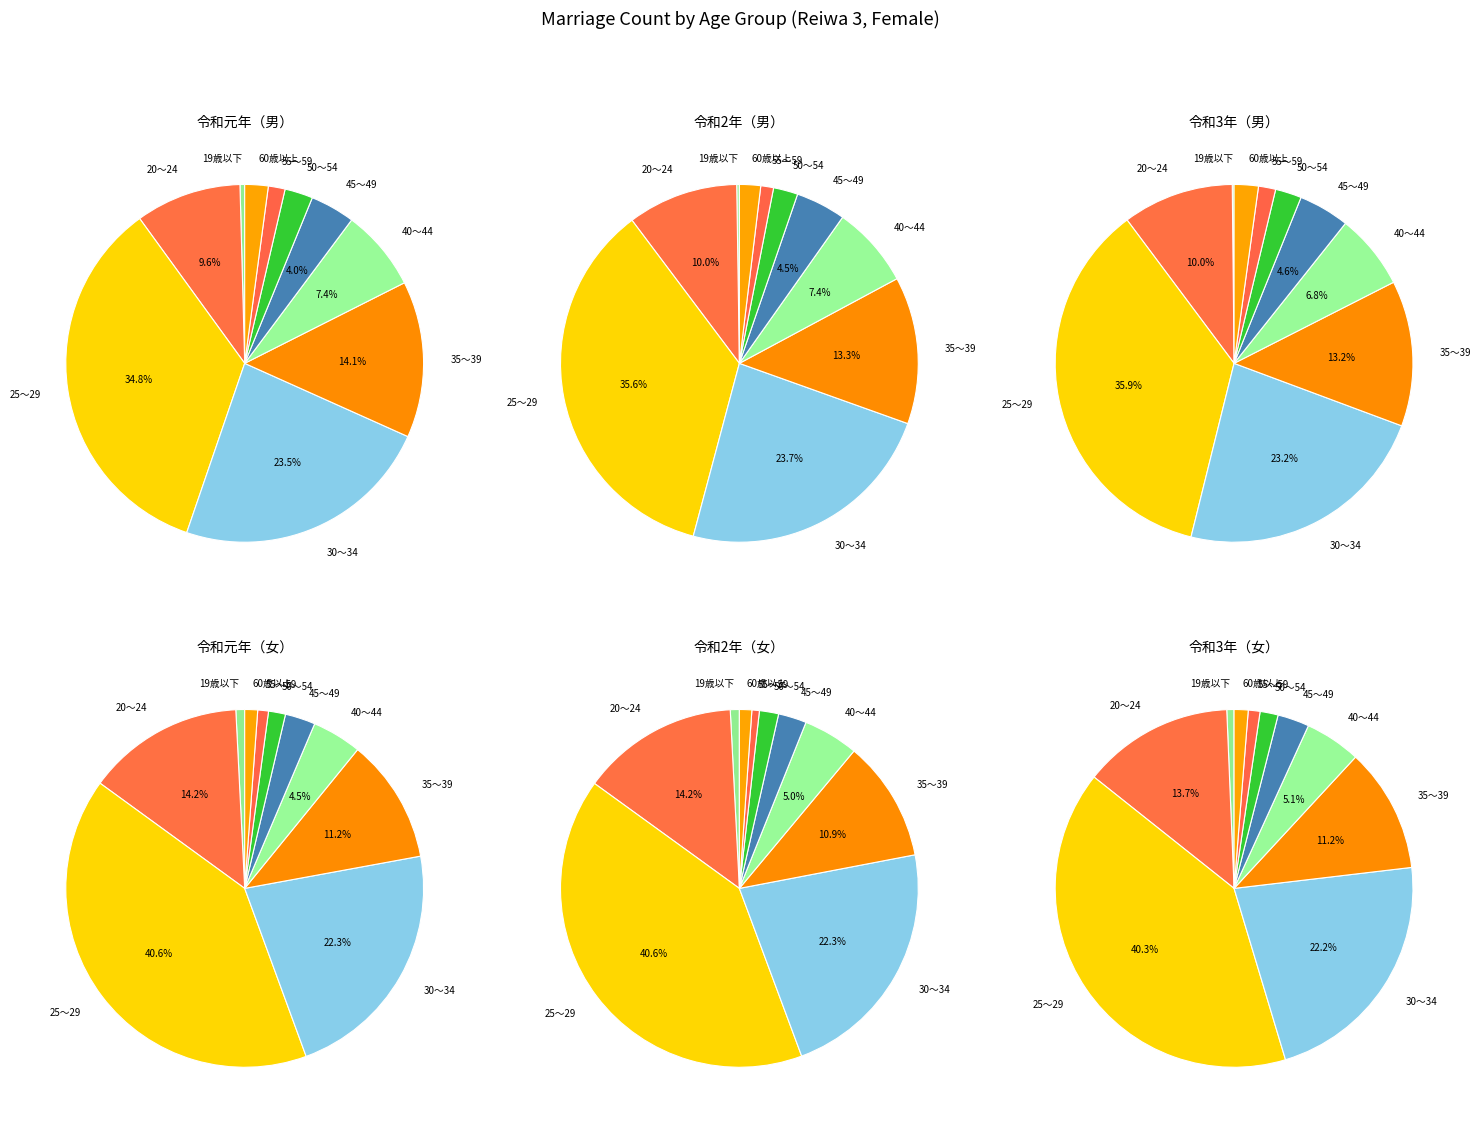

To the nearest percent, what is the average slice percentage?

10%